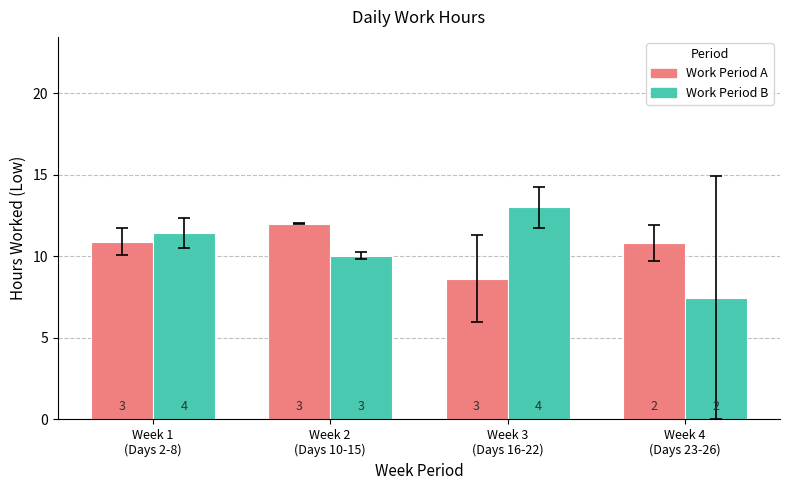

Which category has the highest value across all series?

Week 3
(Days 16-22)